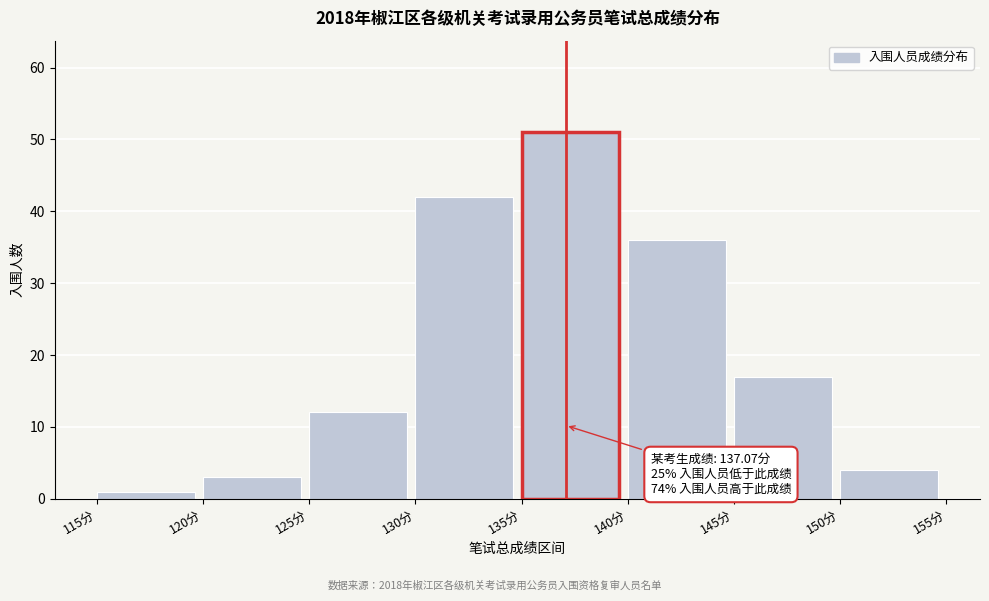

Over which range of the x-axis is the bar tallest?

135 to 140